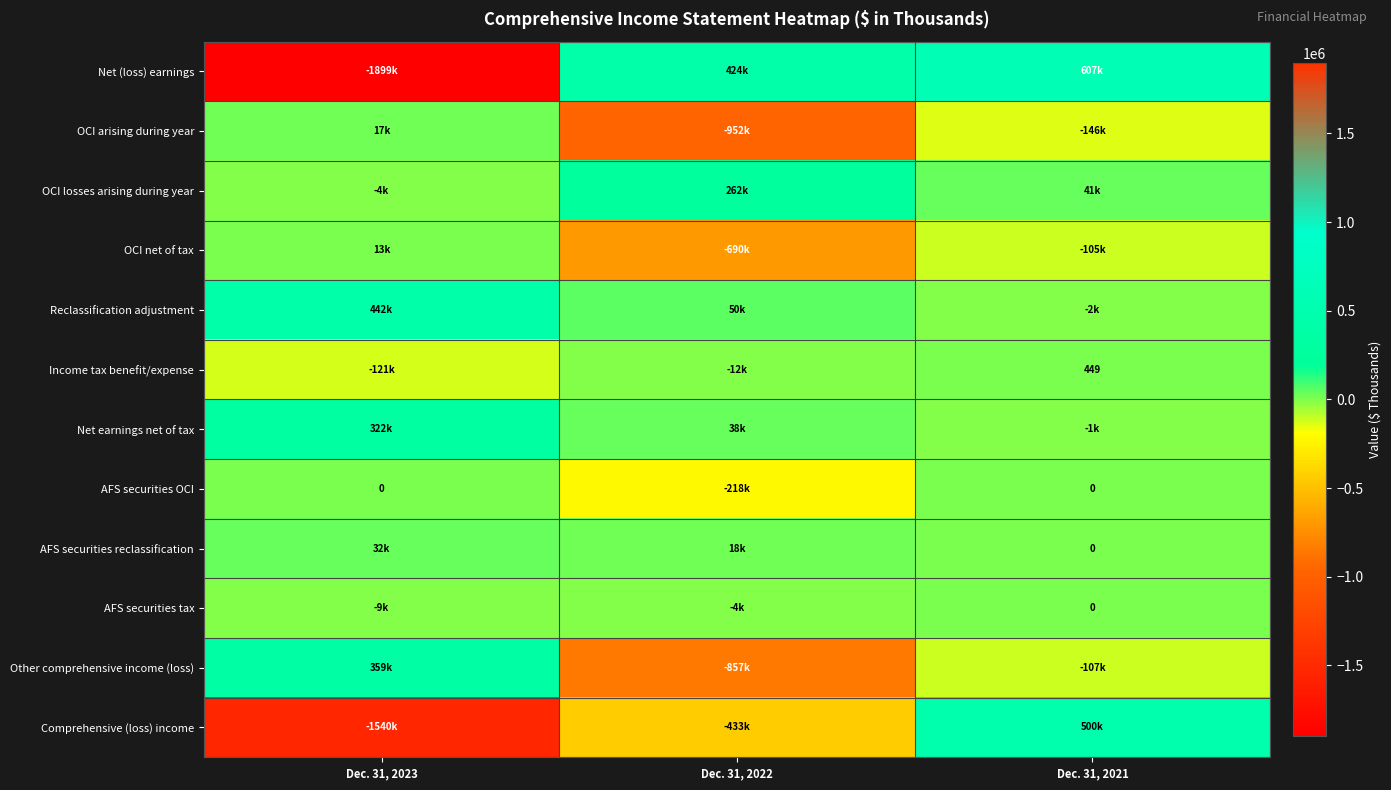

How many data points does each series have?

3